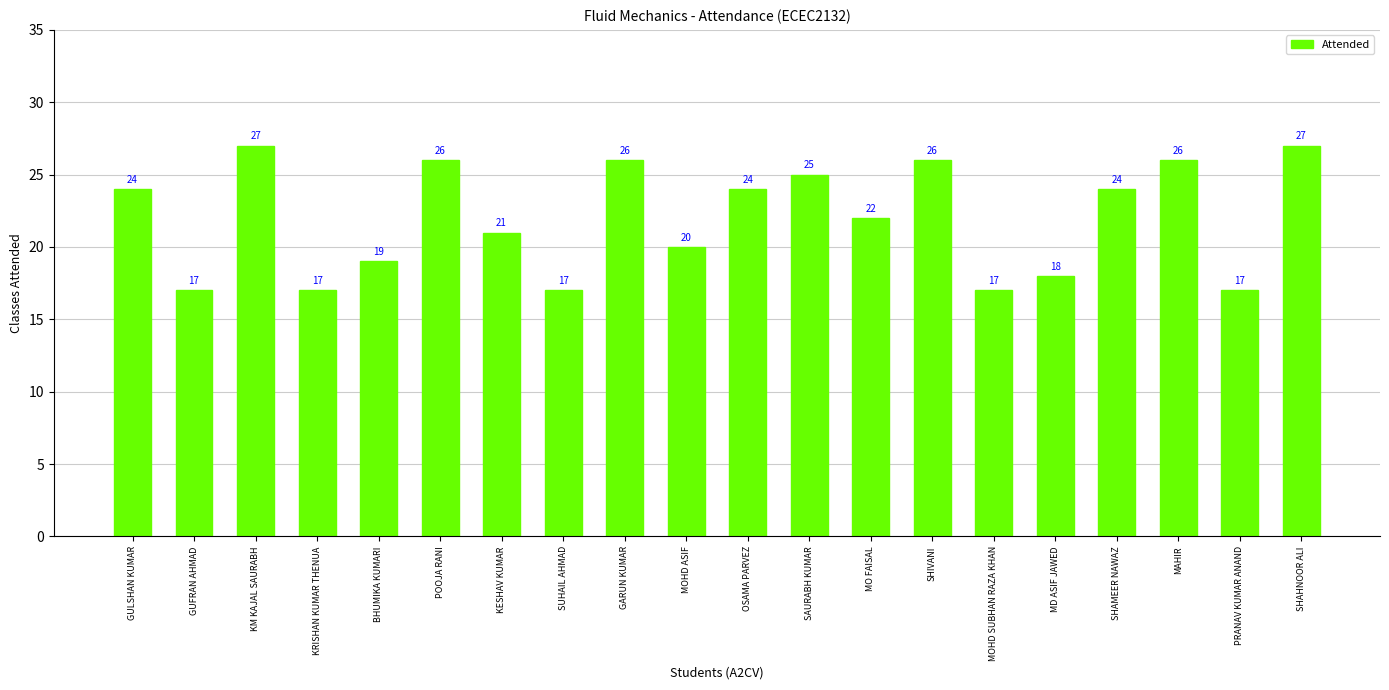

Which has a higher value, KESHAV KUMAR or OSAMA PARVEZ?

OSAMA PARVEZ